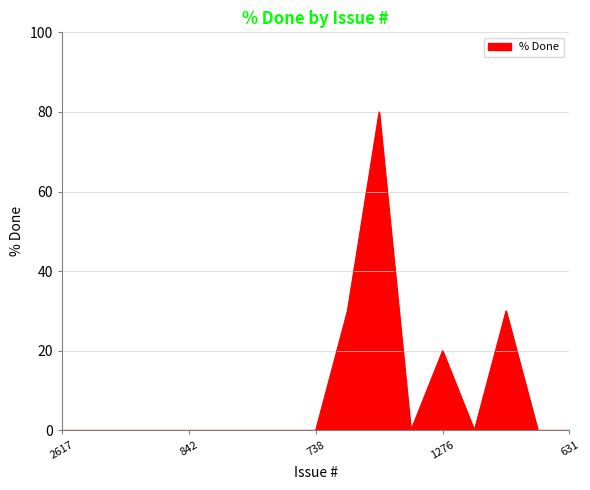

What is the difference between the maximum and minimum values?

80